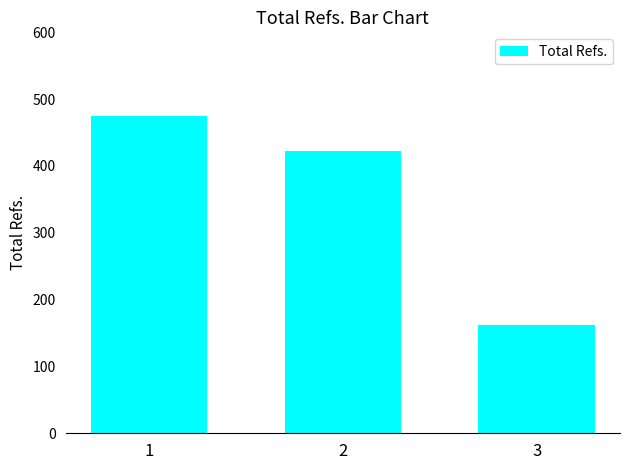

Rank the categories by value from lowest to highest.

3, 2, 1